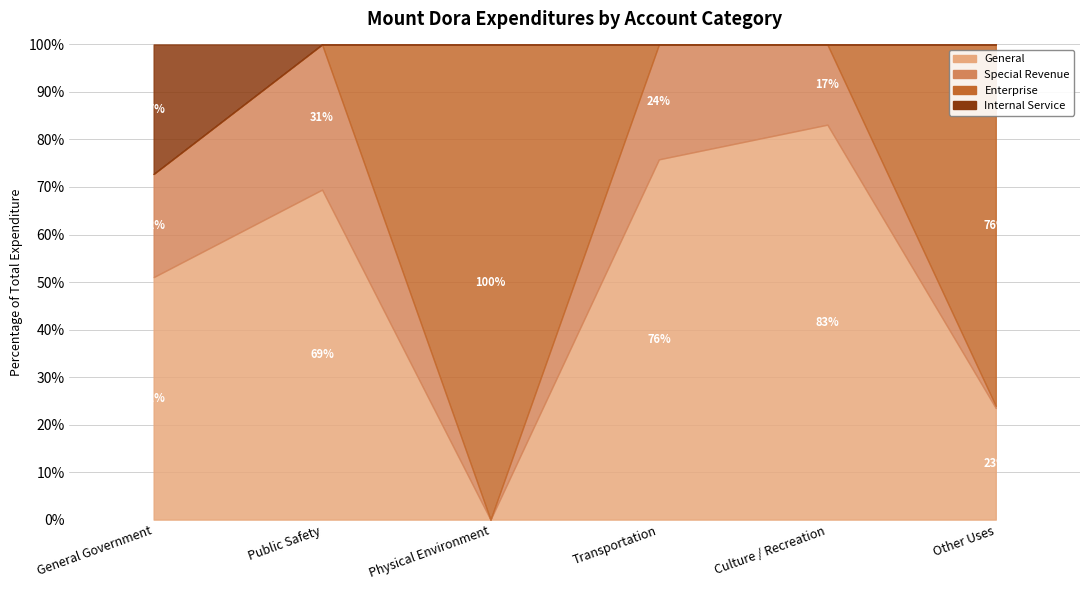

What is the difference between the highest and lowest values at Other Uses?

3511955